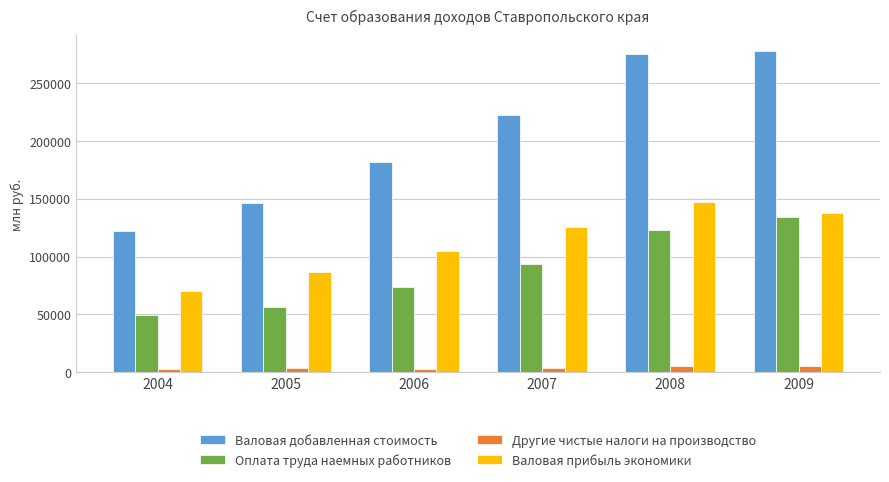

What is the spread (max minus min) of values at 2009?

271650.6